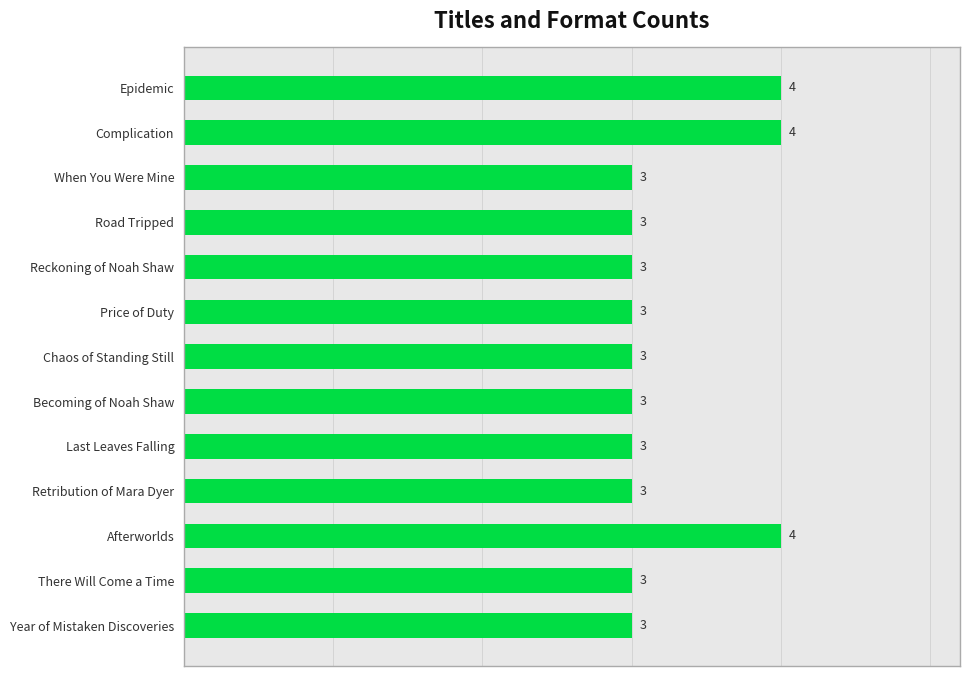

What is the smallest value displayed?

3